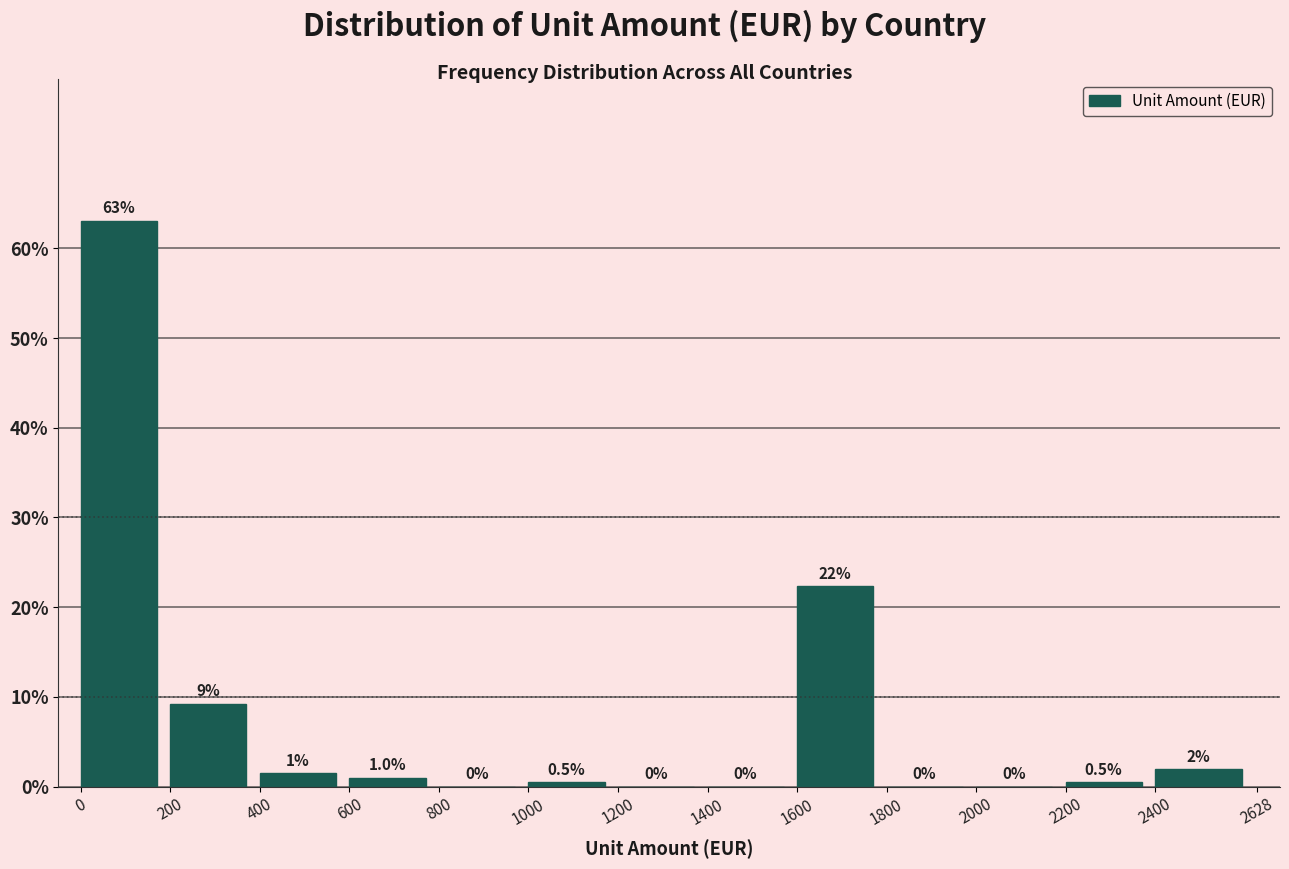

Over which range of the x-axis is the bar tallest?

0 to 200